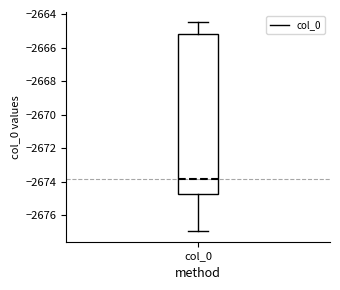

Where is the lower edge of the box for col_0 on the y-axis? The values are not printed on the chart, so give them approximately, as read against the axis.

-2674.8